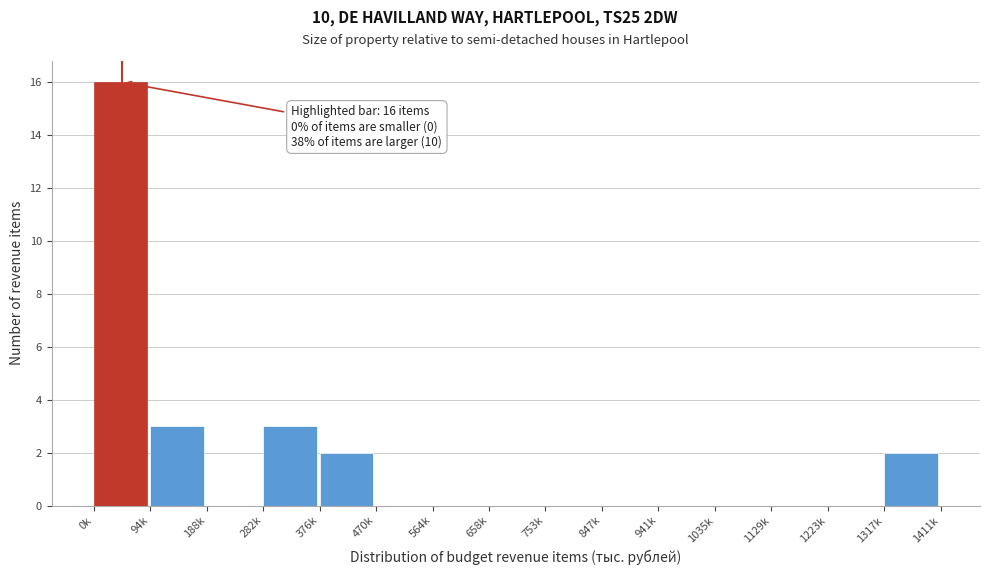

Reading left to right, extract all data points from this chart.

0k=16	94k=3	188k=0	282k=3	376k=2	470k=0	564k=0	658k=0	753k=0	847k=0	941k=0	1035k=0	1129k=0	1223k=0	1317k=2